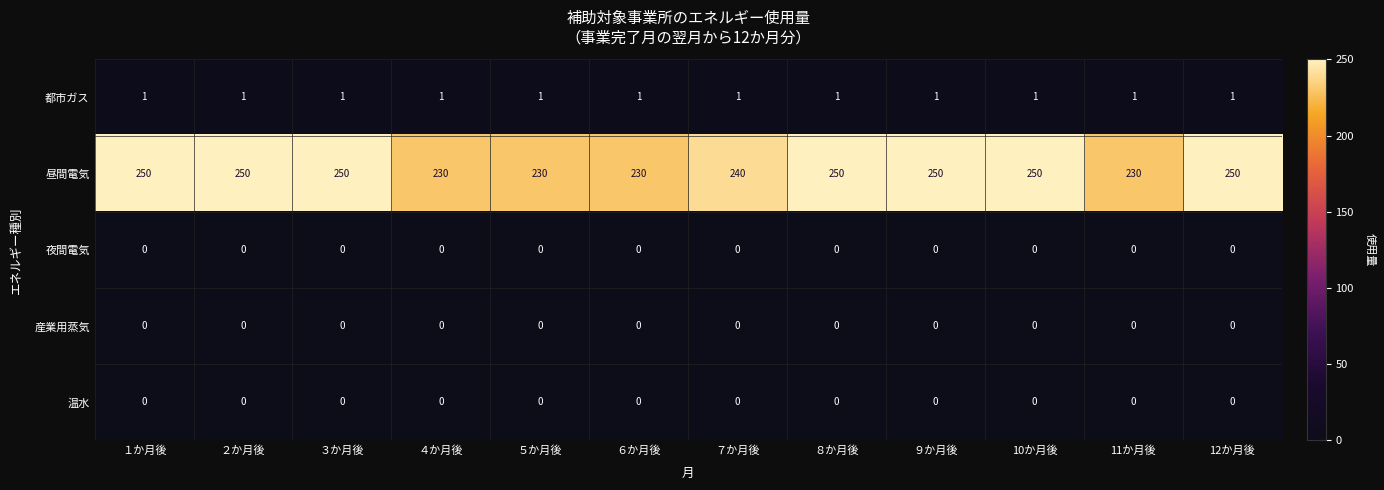

What is the difference between the maximum and minimum values in the 昼間電気 series?

20